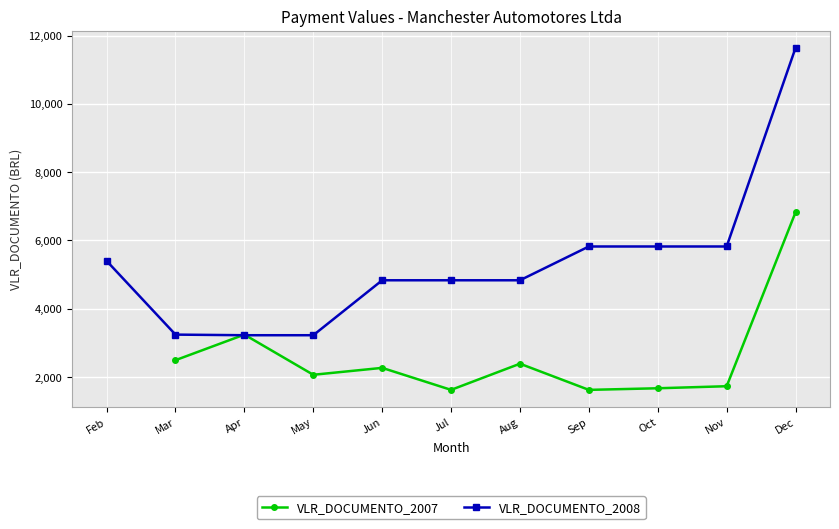

Count the VLR_DOCUMENTO_2007 values in the range 1619 to 2489.

8